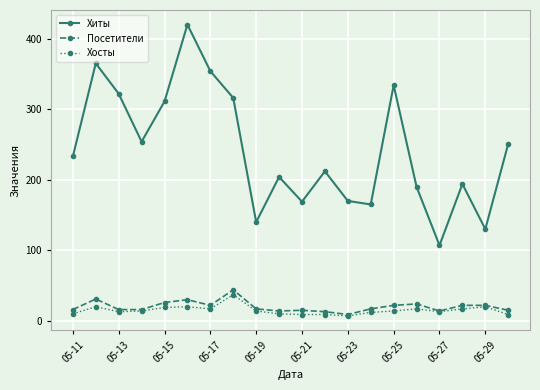

At how many categories does at least one series exceed 281?

7